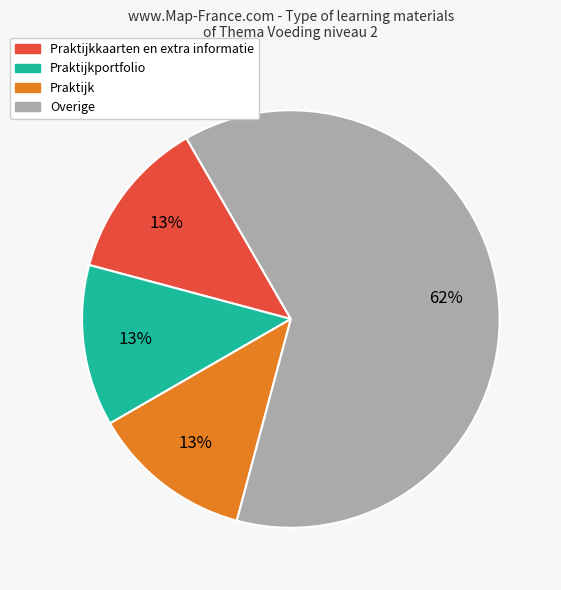

Is there a majority slice in this chart?

Yes